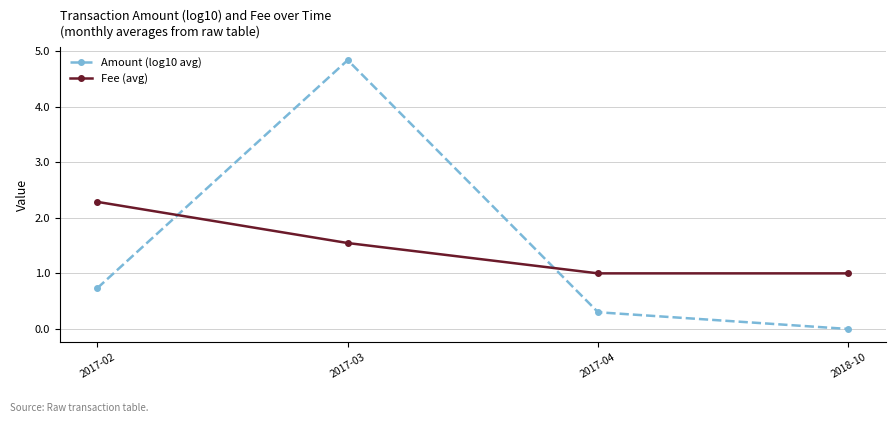

Is it true that Fee (avg) equals 3.8 at 2017-02?

False